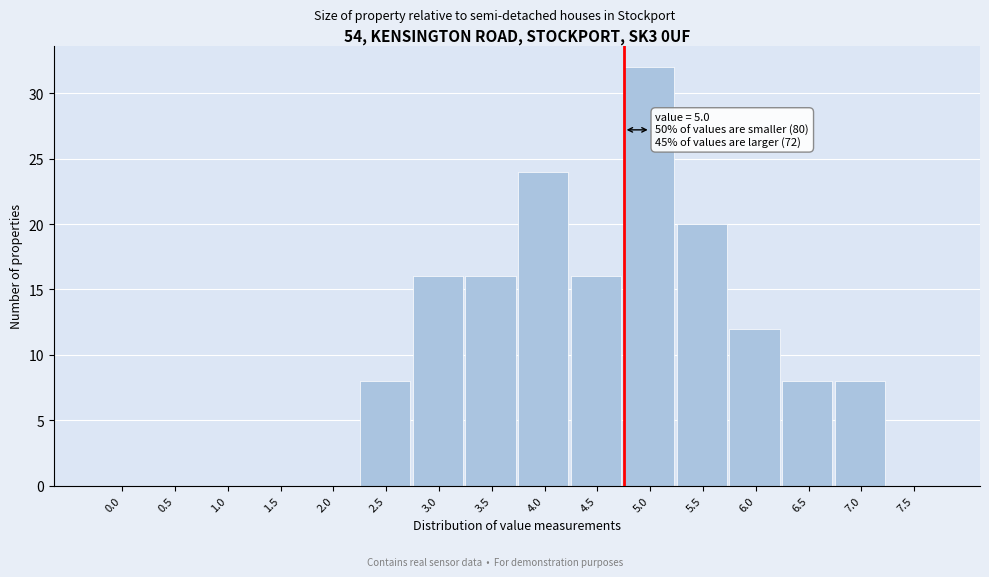

Reading left to right, transcribe all the data shown in this chart.

0.0=0	0.5=0	1.0=0	1.5=0	2.0=0	2.5=8	3.0=16	3.5=16	4.0=24	4.5=16	5.0=32	5.5=20	6.0=12	6.5=8	7.0=8	7.5=0